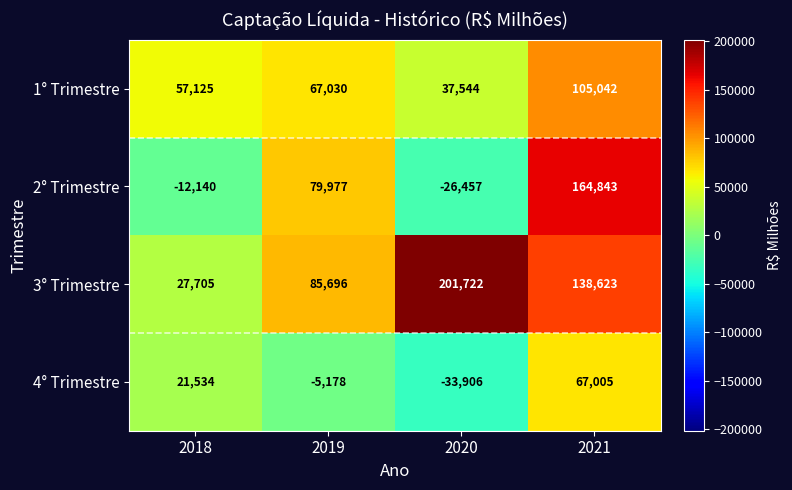

What is the spread (max minus min) of values at 2021?

97838